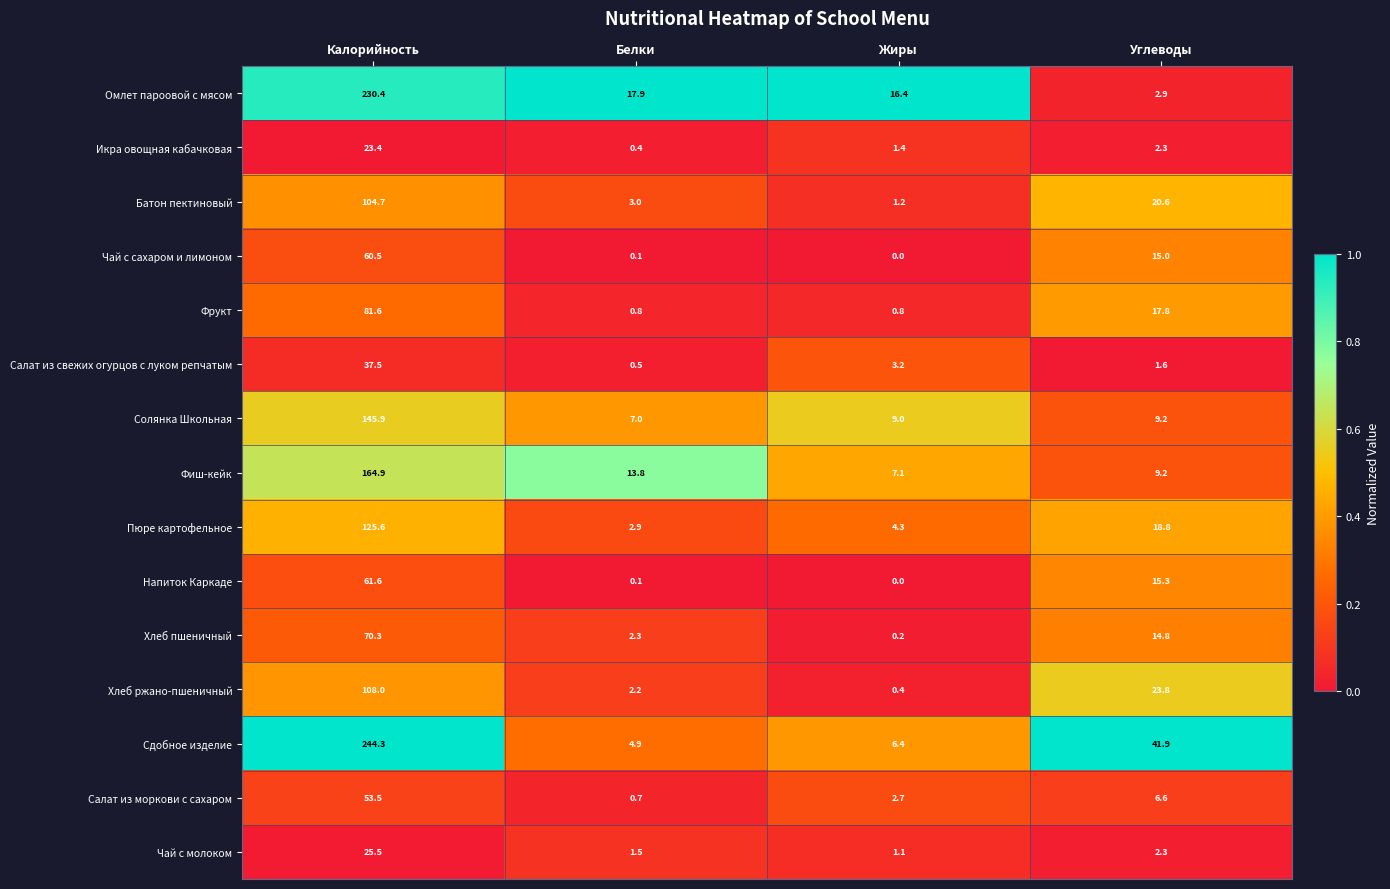

What is the difference between the maximum and second lowest values in the Пюре картофельное series?

121.3